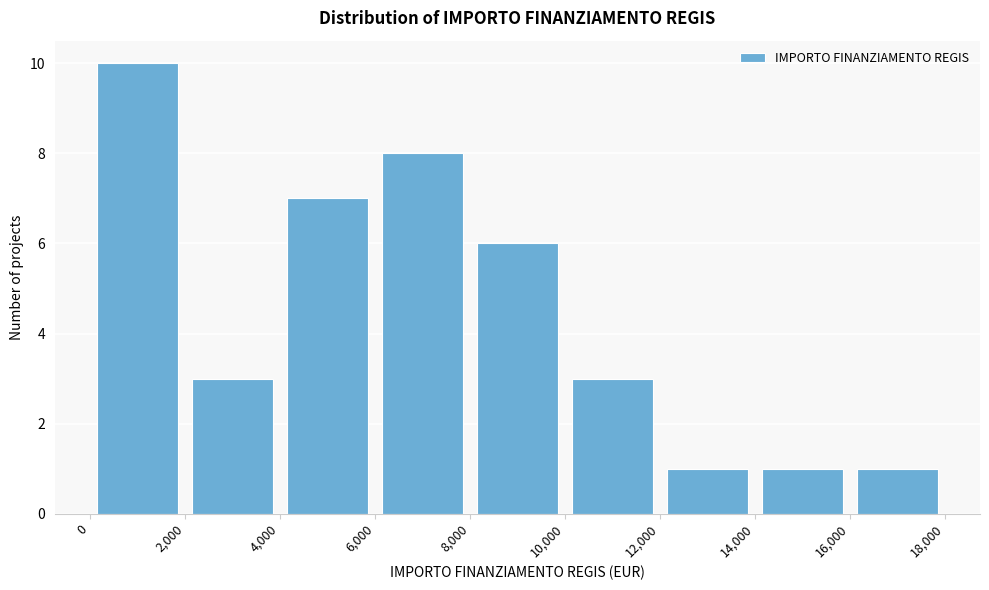

Reading left to right, list every bar in this chart as the range it spans on the x-axis followed by its height. The values are not printed on the chart, so give them approximately, as read against the axis.

0 to 2,000: 10
2,000 to 4,000: 3
4,000 to 6,000: 7
6,000 to 8,000: 8
8,000 to 10,000: 6
10,000 to 12,000: 3
12,000 to 14,000: 1
14,000 to 16,000: 1
16,000 to 18,000: 1